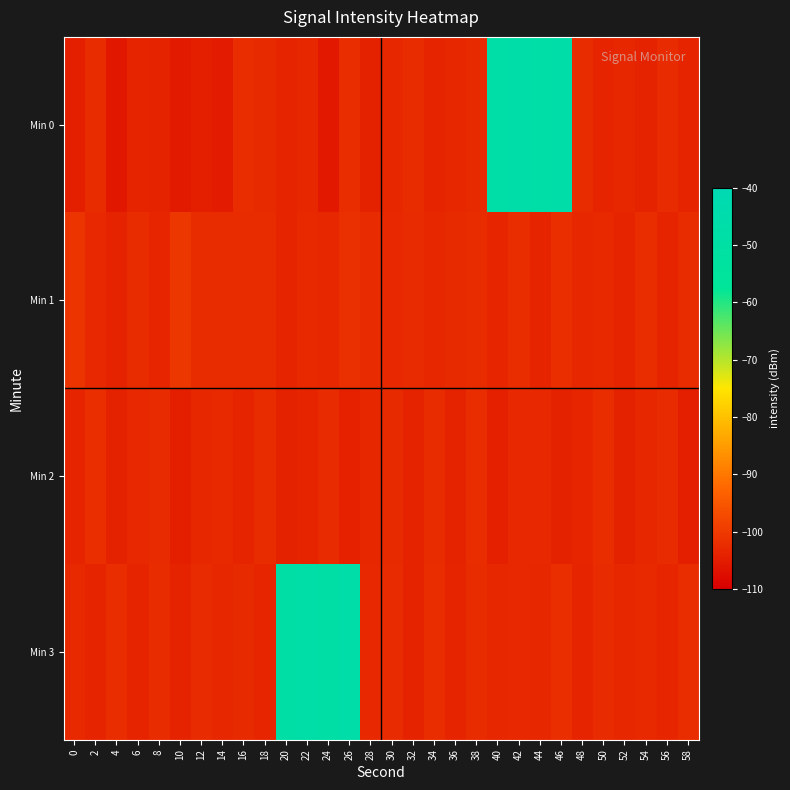

What is the minimum value shown in the chart?

-105.8